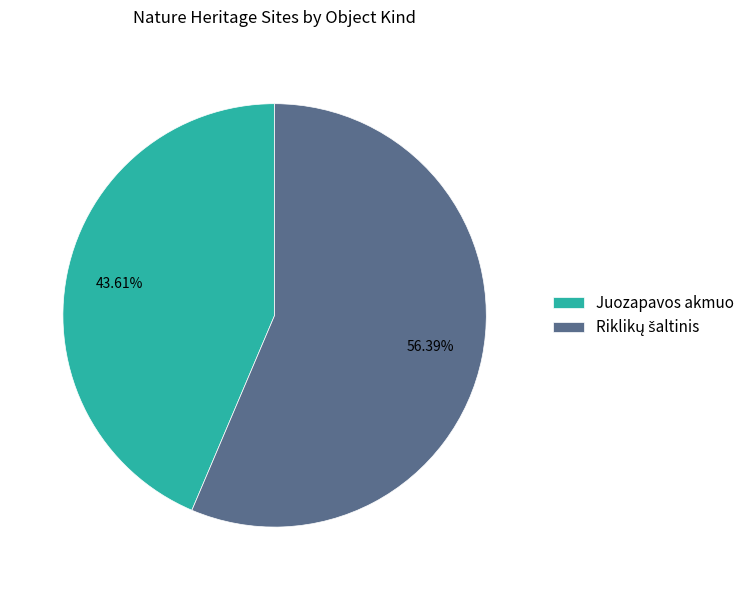

Does Juozapavos akmuo represent more than half of the total?

No